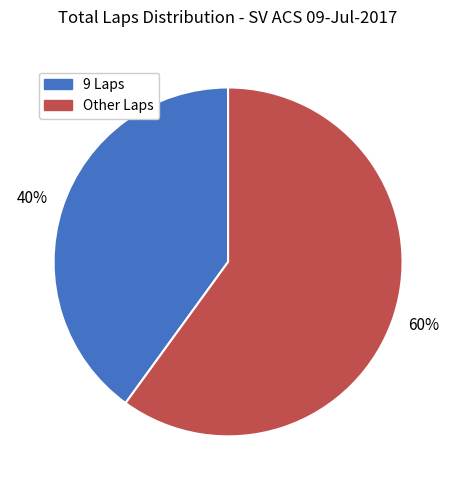

Combined, do Other Laps and 9 Laps account for over 50%?

Yes